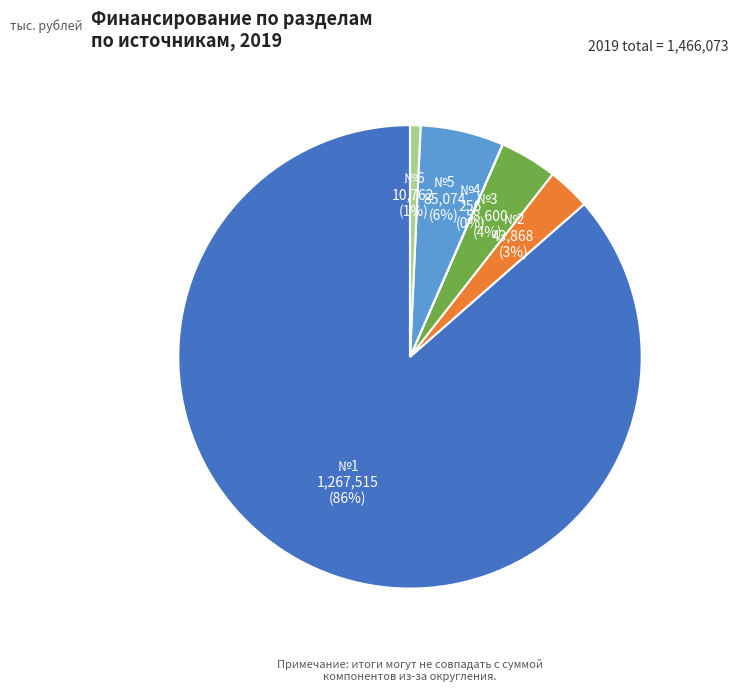

What is the majority slice?

№1